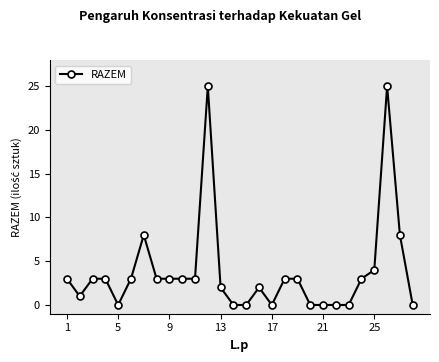

True or false: the data has more than 1 interior local peaks.

True